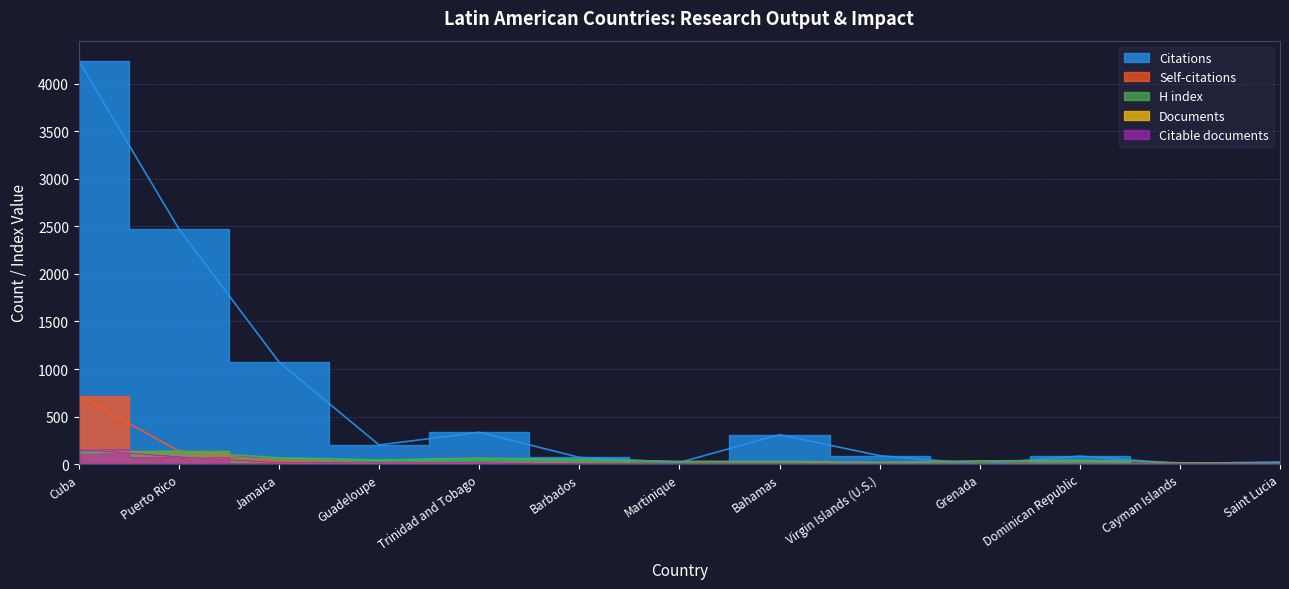

What are all the series names shown in the legend?

Citations, Self-citations, H index, Documents, Citable documents